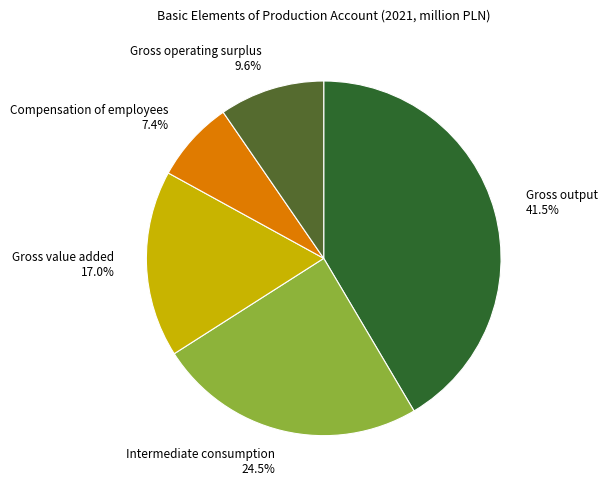

Count the number of slices in the pie.

5